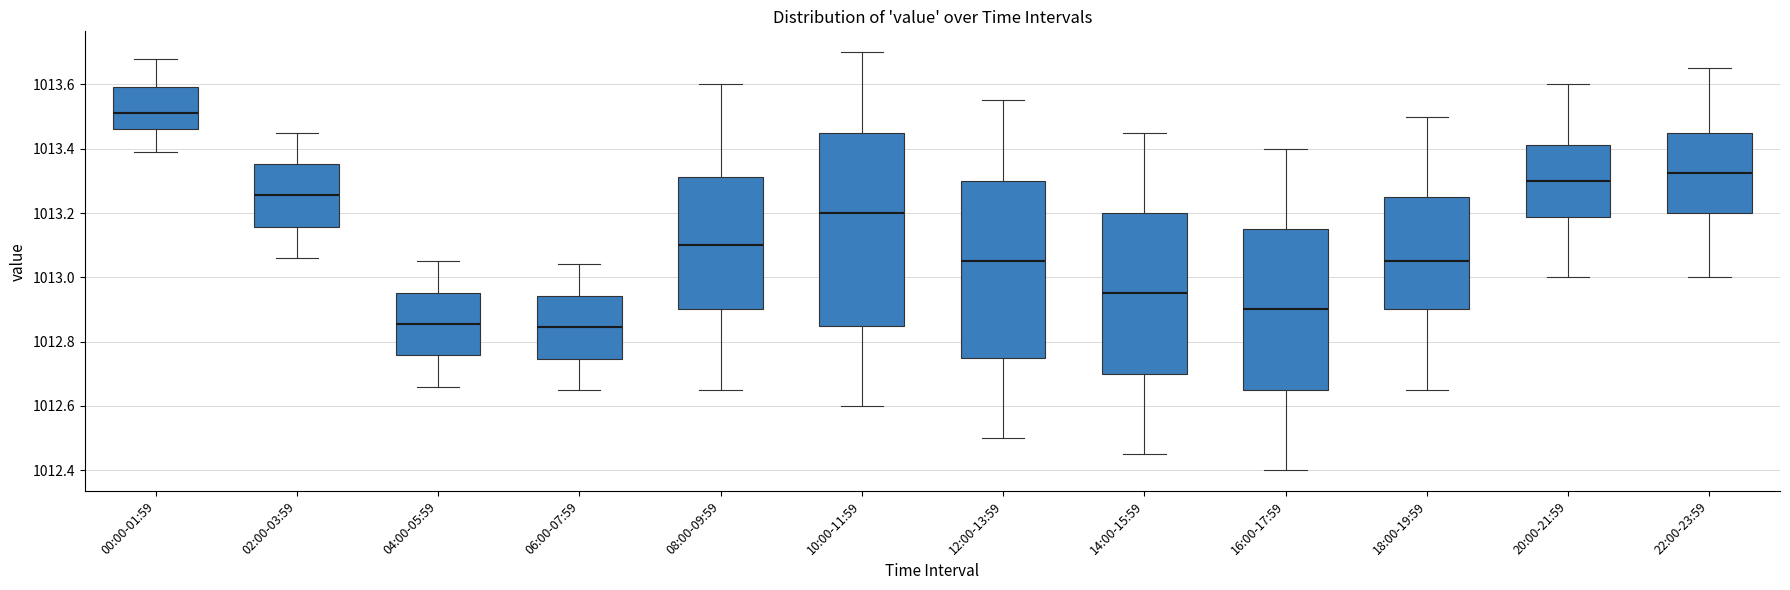

Reading left to right, transcribe this box plot: for each box, give where its median line is, the range the box spans, and where its two whiskers end, as read against the y-axis. The values are not printed on the chart, so give them approximately, as read against the axis.

00:00-01:59: median 1013.52, box 1013.46 to 1013.60, whiskers 1013.40 to 1013.68
02:00-03:59: median 1013.26, box 1013.16 to 1013.36, whiskers 1013.06 to 1013.46
04:00-05:59: median 1012.86, box 1012.76 to 1012.96, whiskers 1012.66 to 1013.06
06:00-07:59: median 1012.84, box 1012.74 to 1012.94, whiskers 1012.66 to 1013.04
08:00-09:59: median 1013.10, box 1012.90 to 1013.32, whiskers 1012.66 to 1013.60
10:00-11:59: median 1013.20, box 1012.86 to 1013.46, whiskers 1012.60 to 1013.70
12:00-13:59: median 1013.06, box 1012.76 to 1013.30, whiskers 1012.50 to 1013.56
14:00-15:59: median 1012.96, box 1012.70 to 1013.20, whiskers 1012.46 to 1013.46
16:00-17:59: median 1012.90, box 1012.66 to 1013.16, whiskers 1012.40 to 1013.40
18:00-19:59: median 1013.06, box 1012.90 to 1013.26, whiskers 1012.66 to 1013.50
20:00-21:59: median 1013.30, box 1013.18 to 1013.42, whiskers 1013.00 to 1013.60
22:00-23:59: median 1013.32, box 1013.20 to 1013.46, whiskers 1013.00 to 1013.66